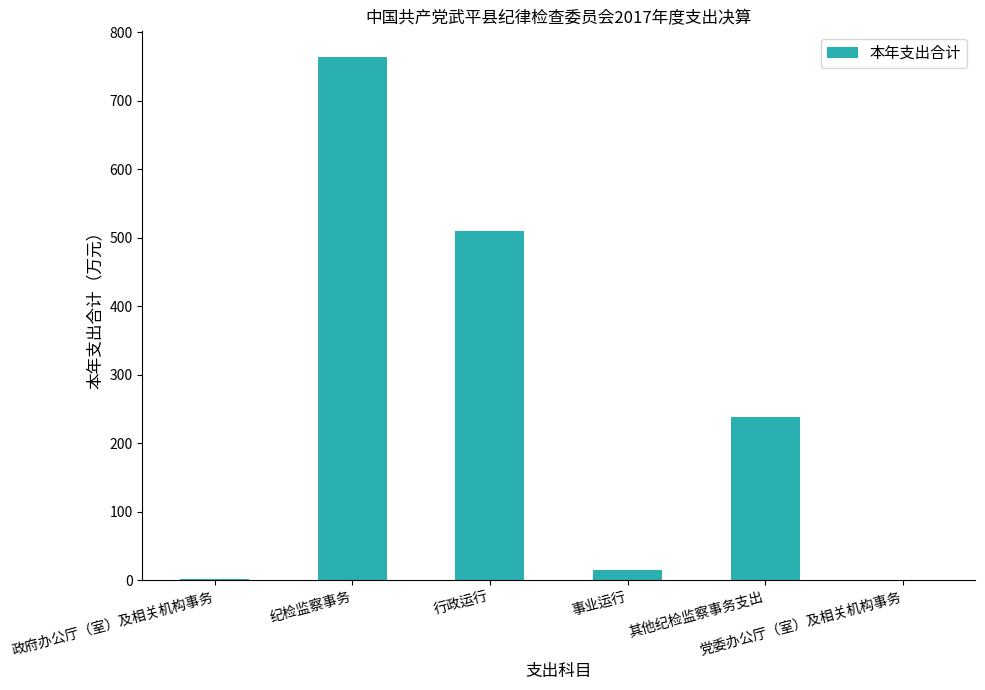

What is the greatest value displayed?

763.1